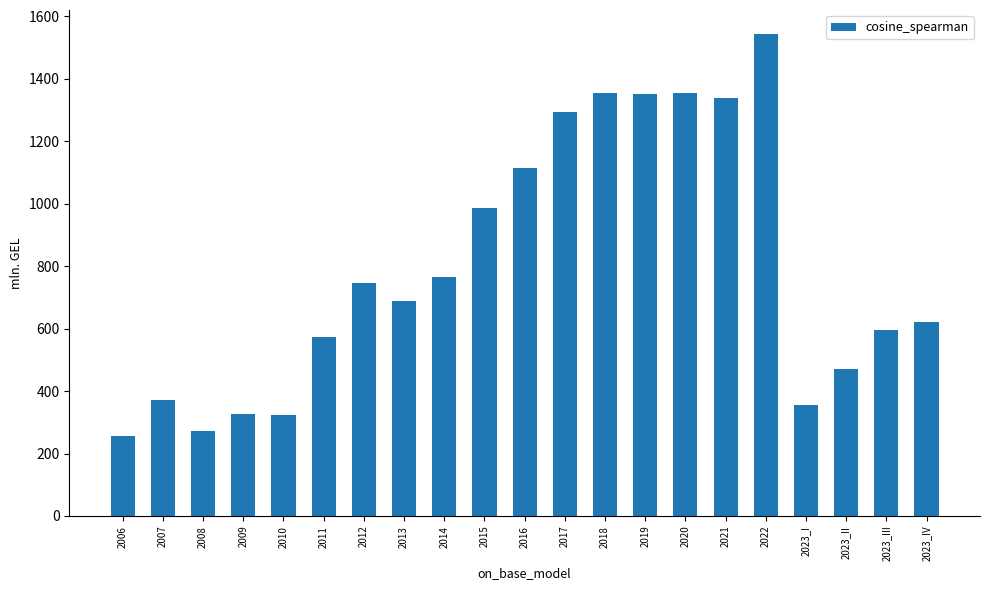

What is the approximate value at 2012?

747.6